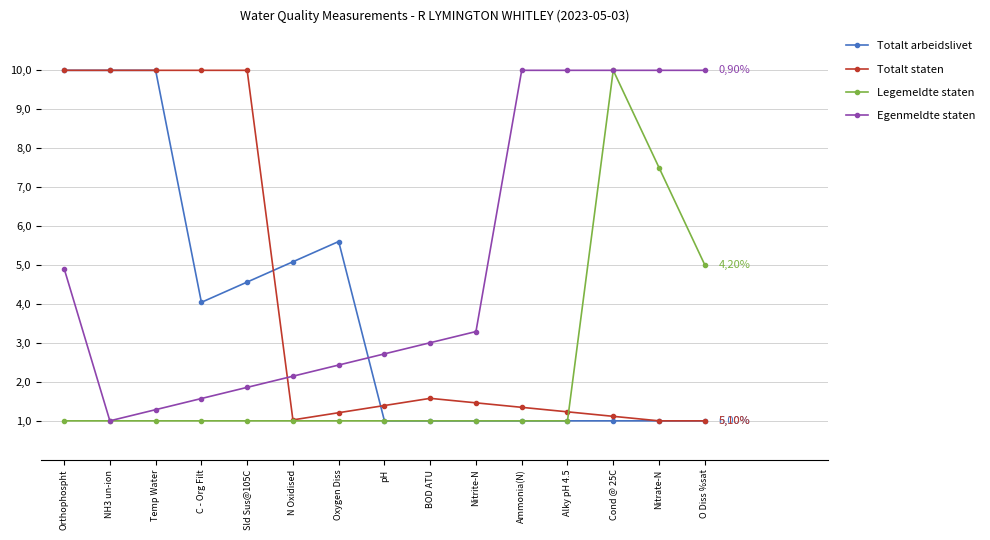

What are all the series names shown in the legend?

Totalt arbeidslivet, Totalt staten, Legemeldte staten, Egenmeldte staten